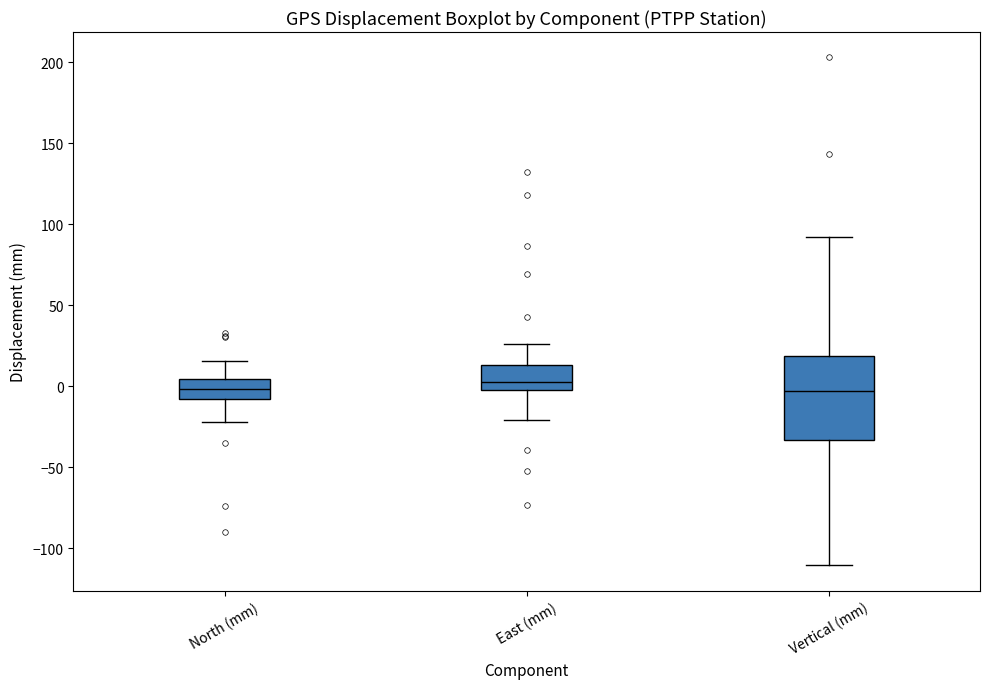

Reading left to right, transcribe this box plot: for each box, give where its median line is, the range the box spans, and where its two whiskers end, as read against the y-axis. The values are not printed on the chart, so give them approximately, as read against the axis.

North (mm): median 0, box -10 to 5, whiskers -20 to 15
East (mm): median 5, box 0 to 15, whiskers -20 to 25
Vertical (mm): median -5, box -35 to 20, whiskers -110 to 90